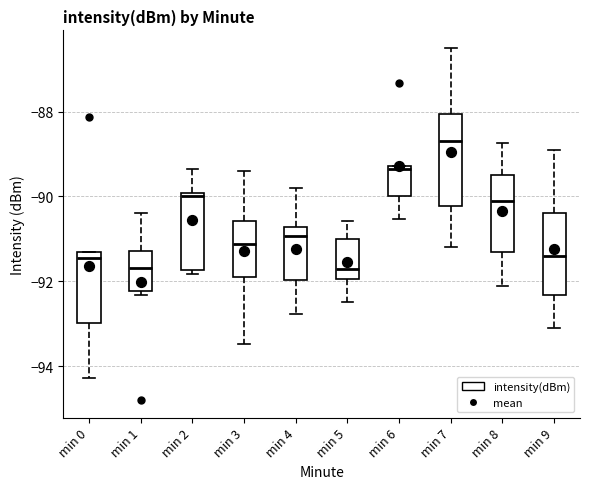

Reading left to right, transcribe this box plot: for each box, give where its median line is, the range the box spans, and where its two whiskers end, as read against the y-axis. The values are not printed on the chart, so give them approximately, as read against the axis.

min 0: median -91.4 (just below the box's upper edge), box -93.0 to -91.4, whiskers -94.2 to -91.4
min 1: median -91.6, box -92.2 to -91.2, whiskers -92.4 to -90.4
min 2: median -90.0 (just below the box's upper edge), box -91.8 to -90.0, whiskers -91.8 (just below the box's lower edge) to -89.4
min 3: median -91.2, box -91.8 to -90.6, whiskers -93.4 to -89.4
min 4: median -91.0, box -92.0 to -90.8, whiskers -92.8 to -89.8
min 5: median -91.8, box -92.0 to -91.0, whiskers -92.4 to -90.6
min 6: median -89.4, box -90.0 to -89.2, whiskers -90.6 to -89.2
min 7: median -88.6, box -90.2 to -88.0, whiskers -91.2 to -86.4
min 8: median -90.0, box -91.2 to -89.4, whiskers -92.0 to -88.8
min 9: median -91.4, box -92.4 to -90.4, whiskers -93.0 to -88.8